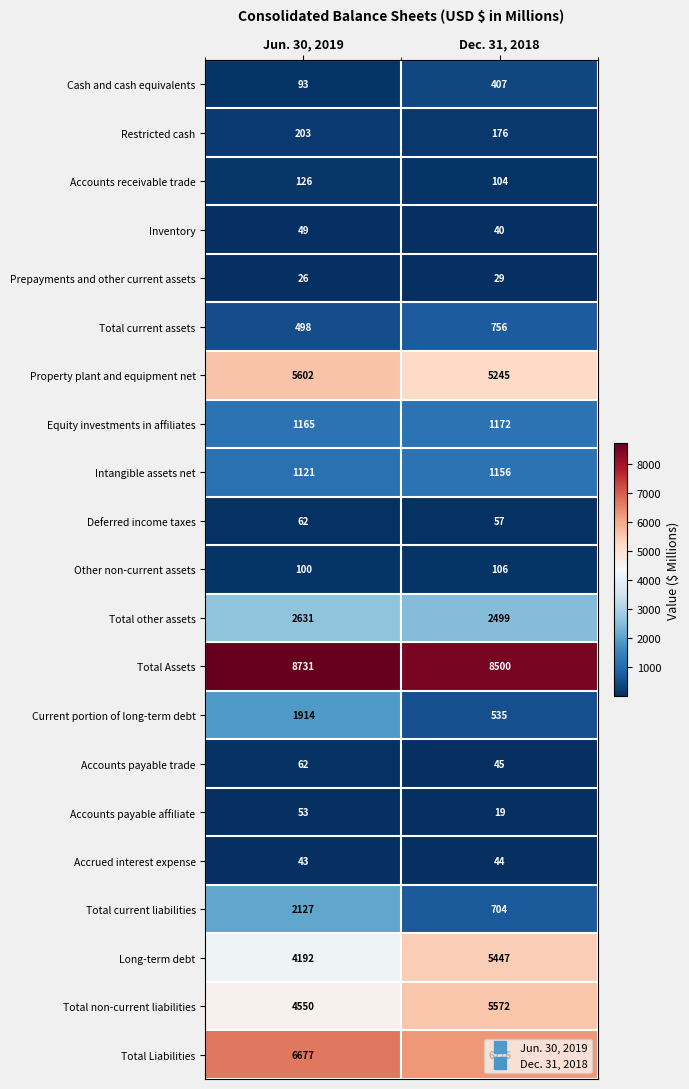

Is it true that Total non-current liabilities equals 7520 at Dec. 31, 2018?

False